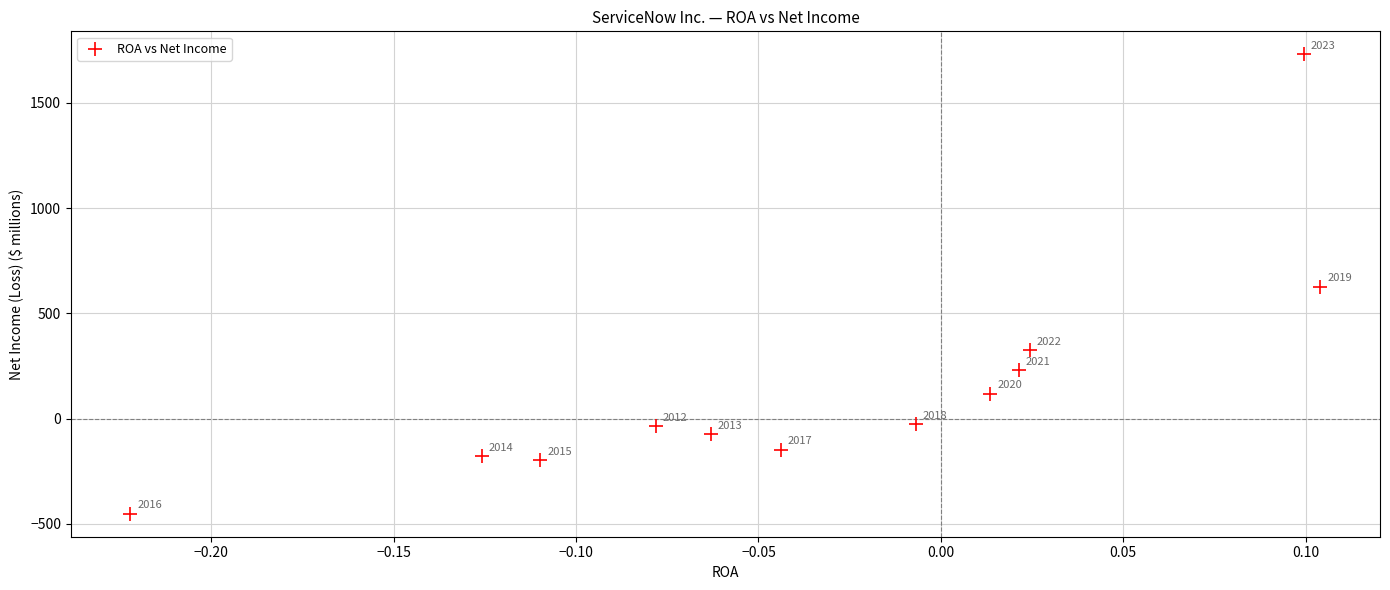

What Y value in the scatter plot is closest to 639?

627